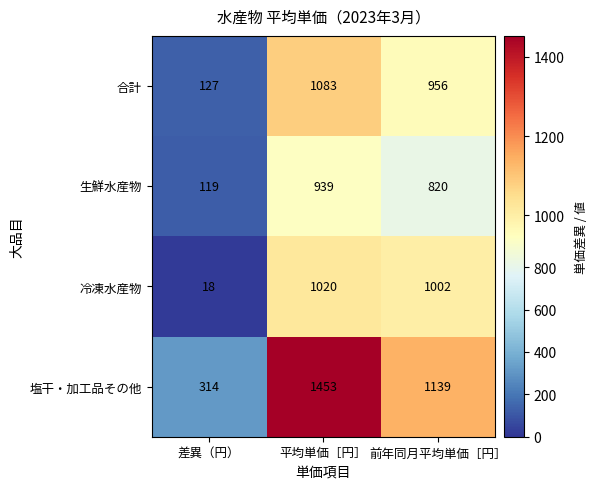

True or false: 冷凍水産物 has a value of 1020 at 平均単価［円］.

True